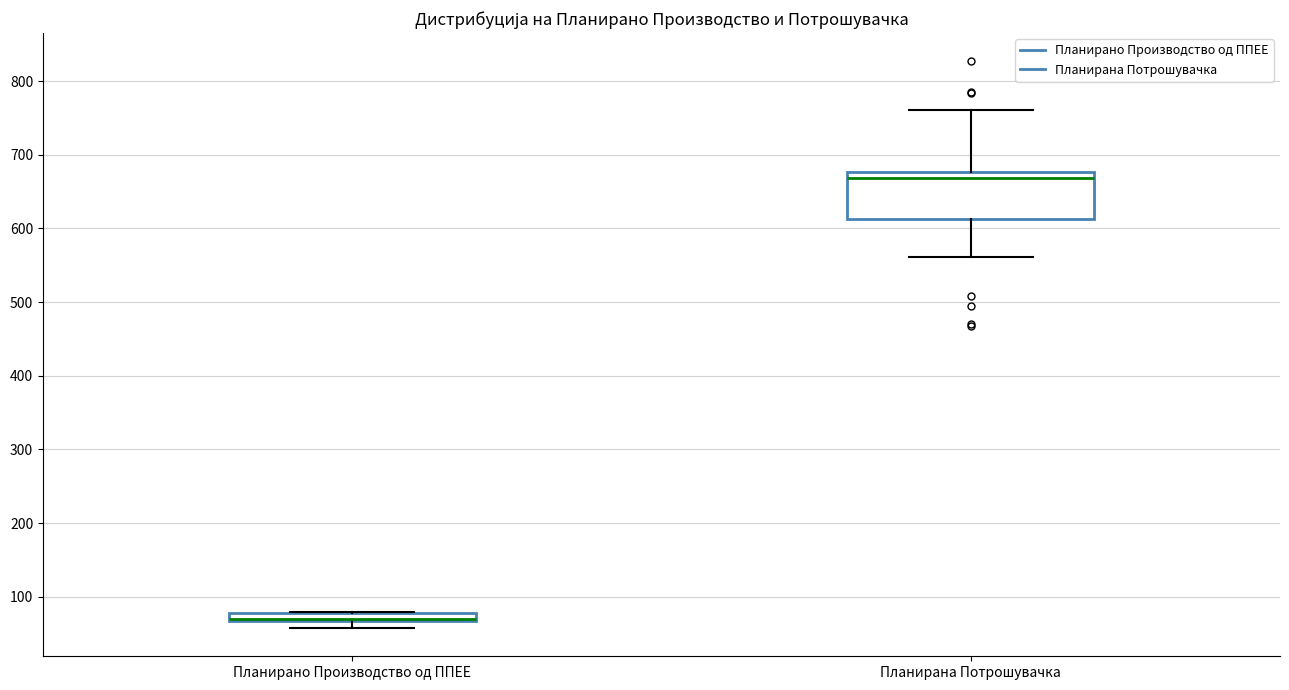

Comparing the boxes themselves (not the whiskers), which one is the tallest?

Планирана Потрошувачка